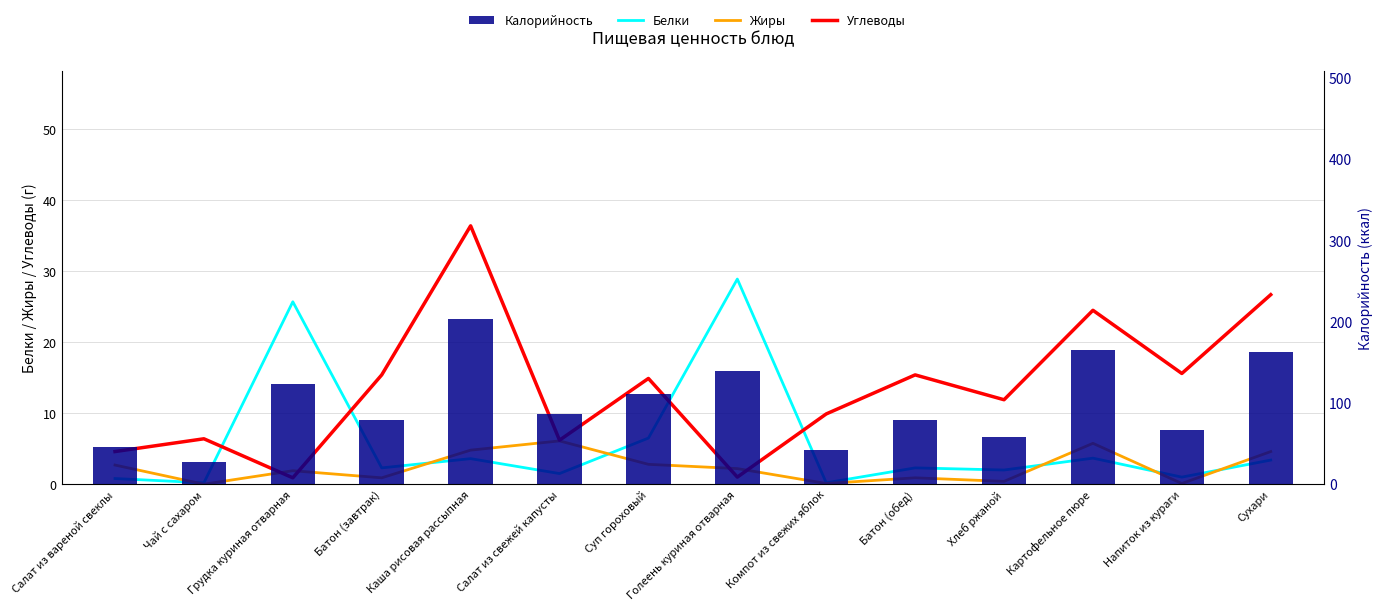

At how many categories does at least one series exceed 198?

1